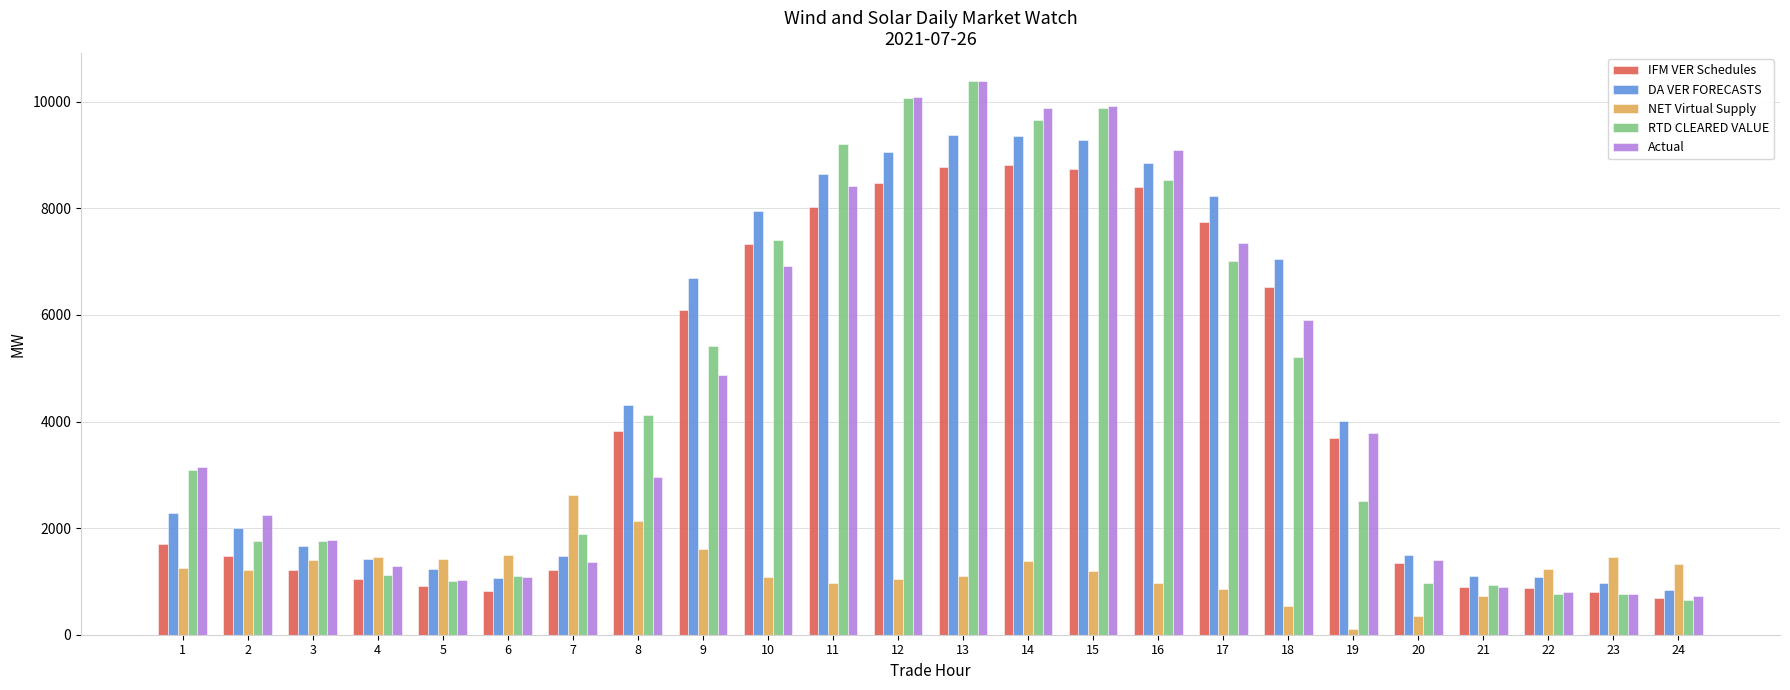

How many data points does each series have?

24